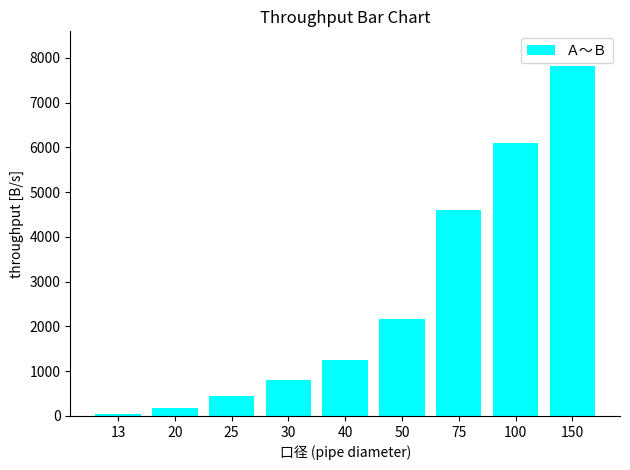

The chart shows a value of 7810 at 150. True or false?

True